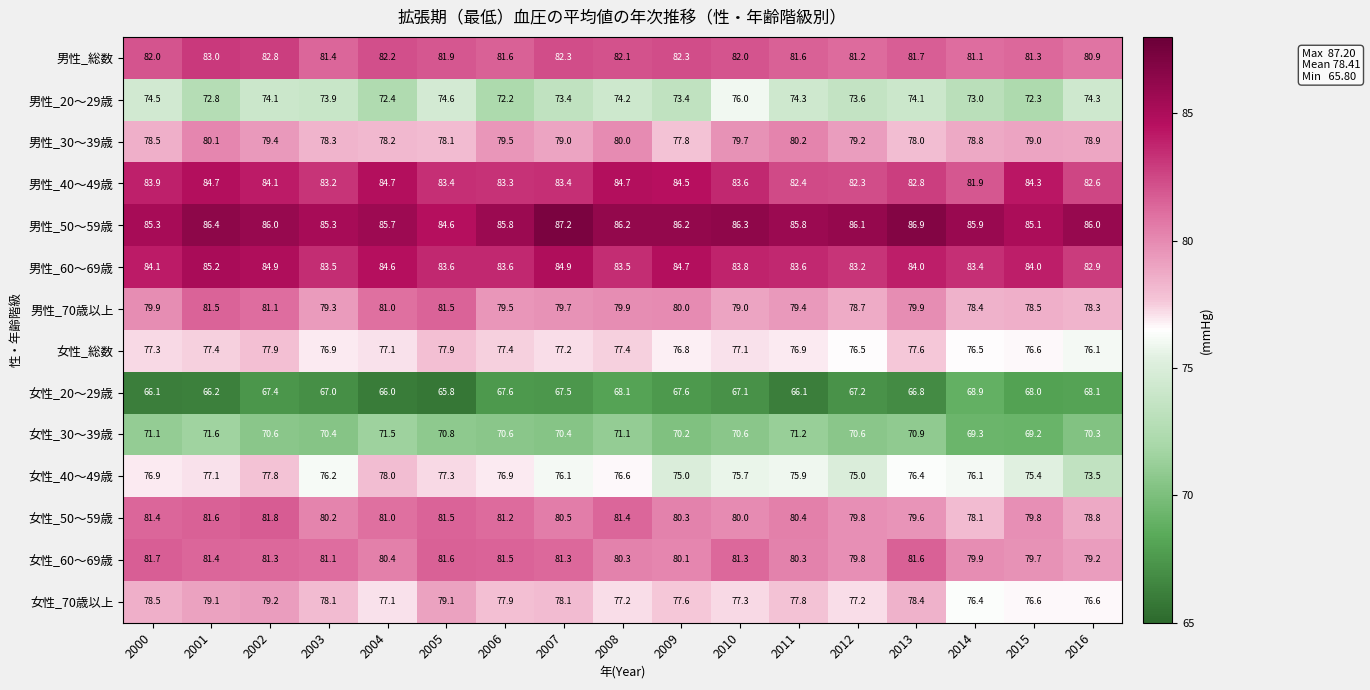

What is the total value across all series at 2002?

1108.4